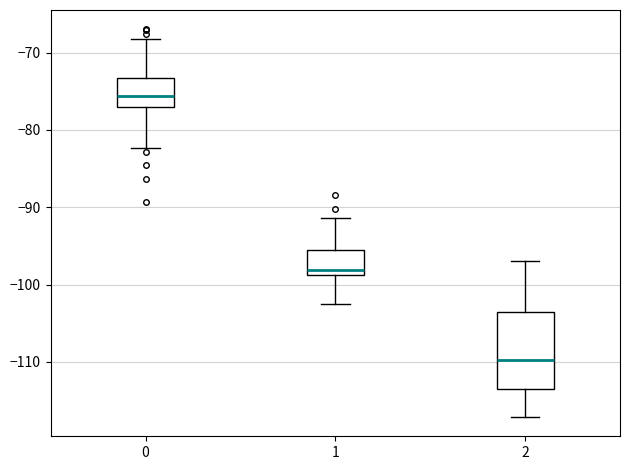

Which box has the lowest median line?

2